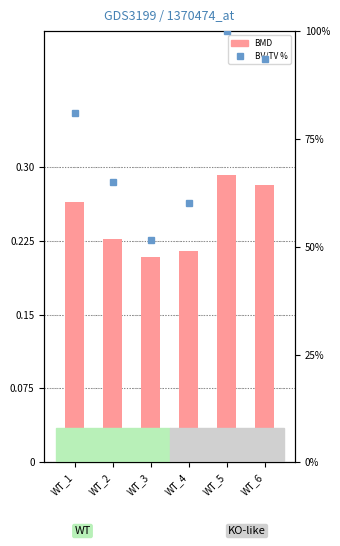

What is the total value across all series at WT_5?

100.3